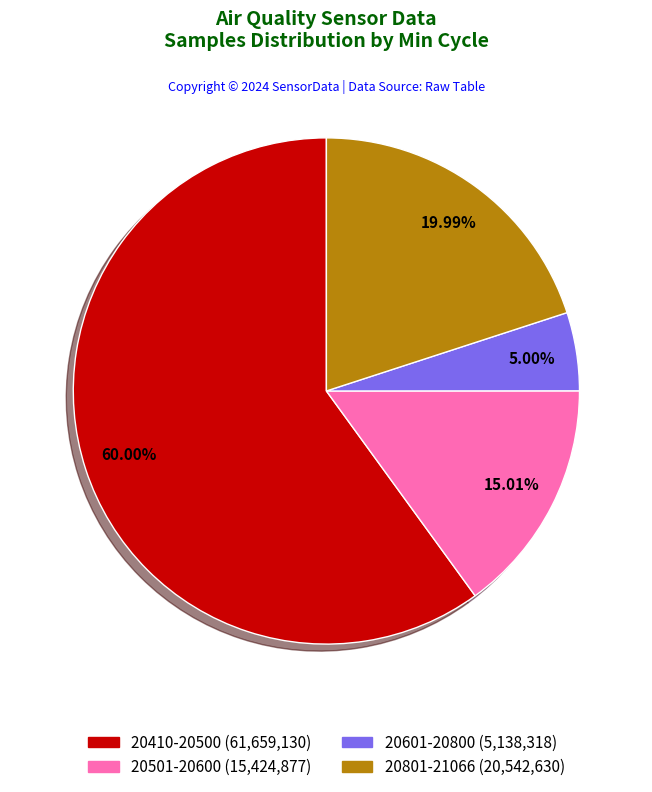

How many segments does this pie chart have?

4